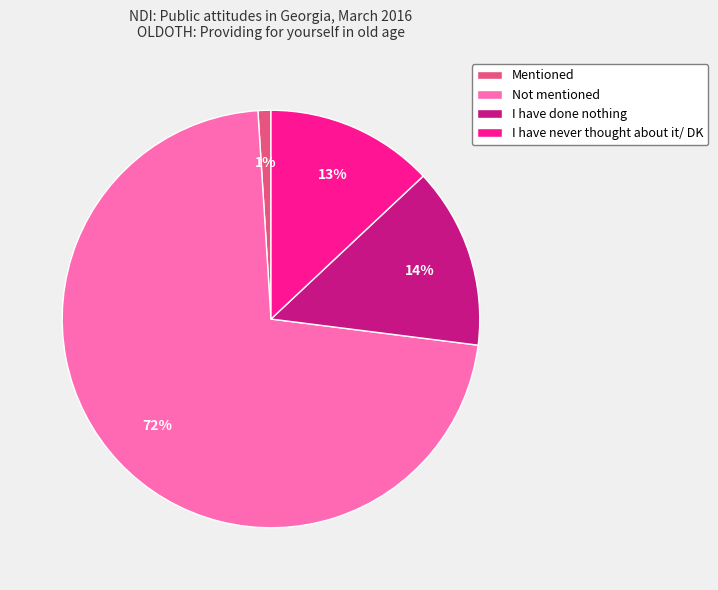

True or false: I have done nothing accounts for 14% of the total.

True